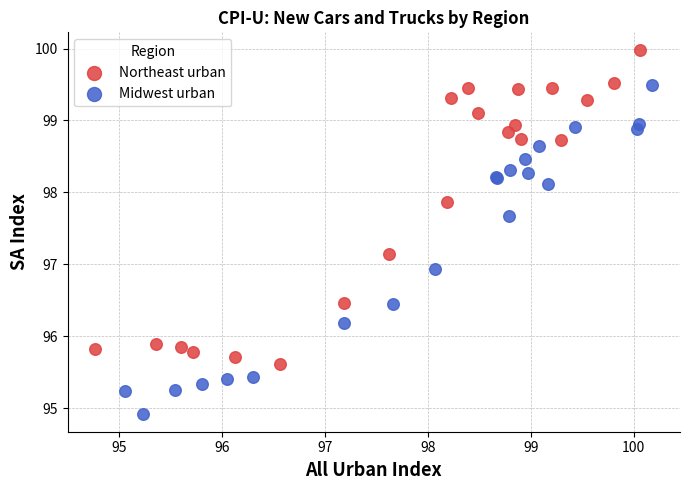

Which series has the largest Y range (max minus min)?

Midwest urban